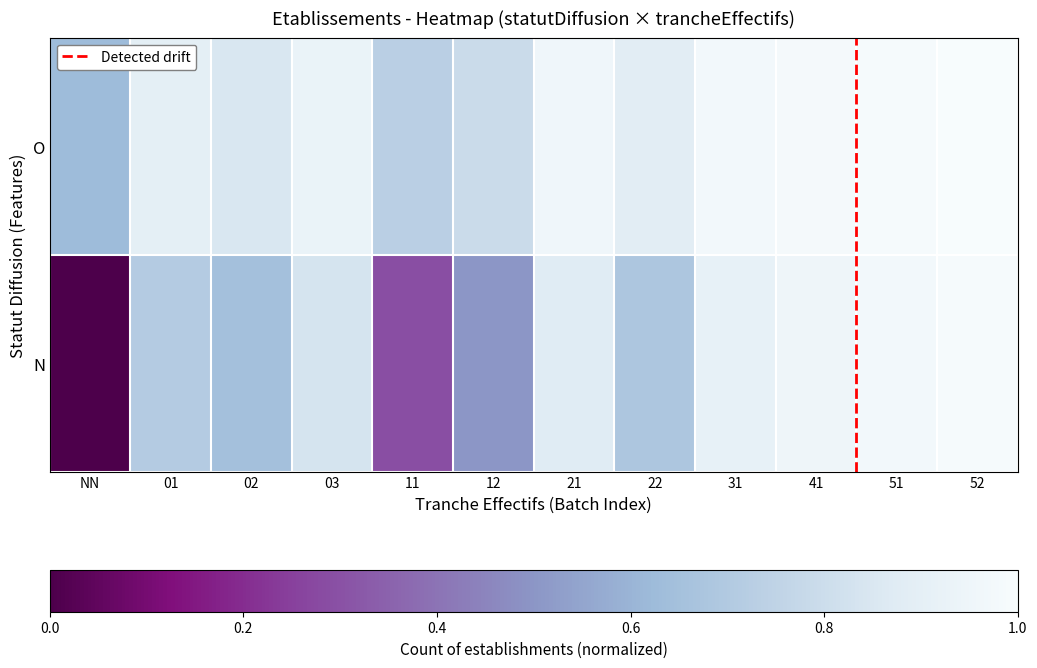

Is it true that N equals 0.9 at 21?

True